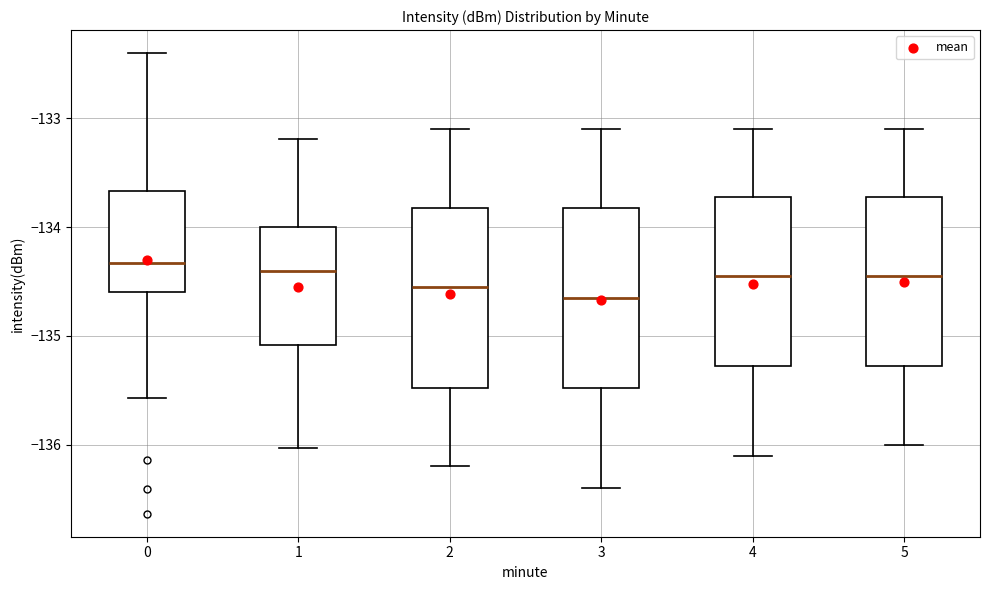

Reading left to right, transcribe this box plot: for each box, give where its median line is, the range the box spans, and where its two whiskers end, as read against the y-axis. The values are not printed on the chart, so give them approximately, as read against the axis.

0: median -134.3, box -134.6 to -133.7, whiskers -135.6 to -132.4
1: median -134.4, box -135.1 to -134.0, whiskers -136.0 to -133.2
2: median -134.5, box -135.5 to -133.8, whiskers -136.2 to -133.1
3: median -134.6, box -135.5 to -133.8, whiskers -136.4 to -133.1
4: median -134.4, box -135.3 to -133.7, whiskers -136.1 to -133.1
5: median -134.4, box -135.3 to -133.7, whiskers -136.0 to -133.1